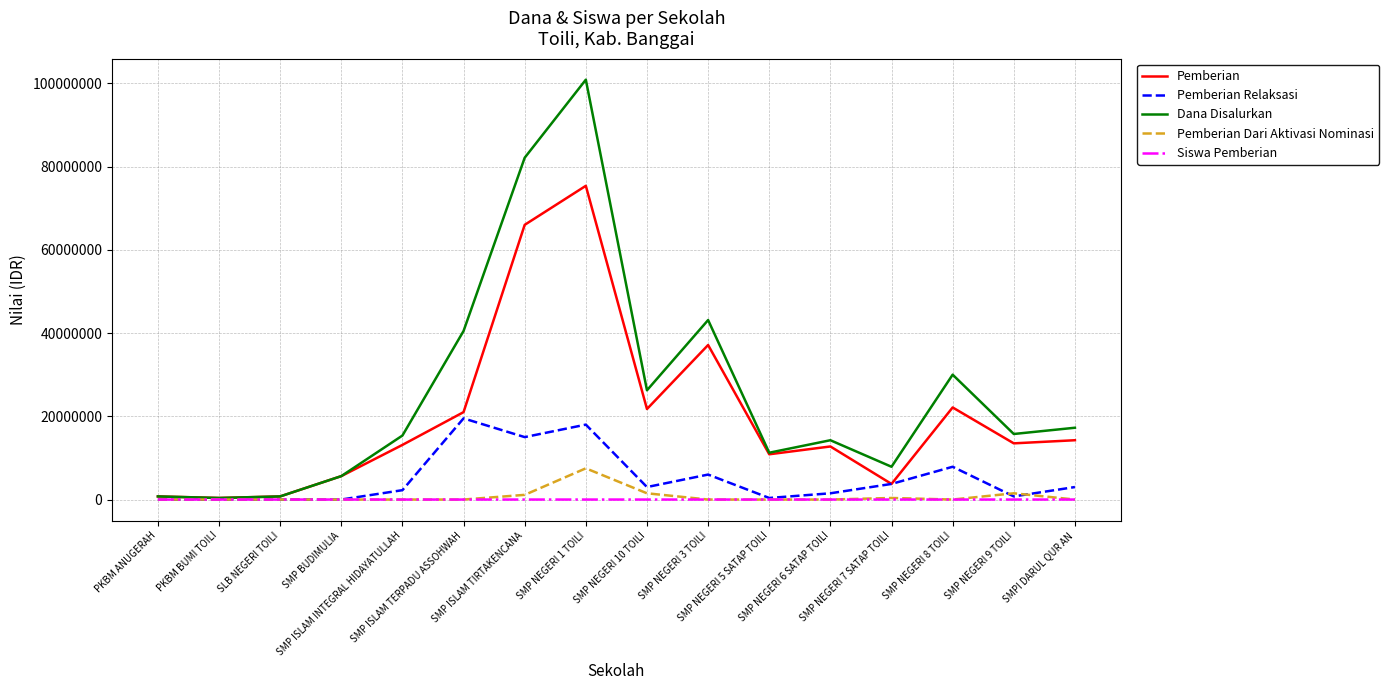

True or false: Pemberian has a value of 17507576 at SMP NEGERI 6 SATAP TOILI.

False